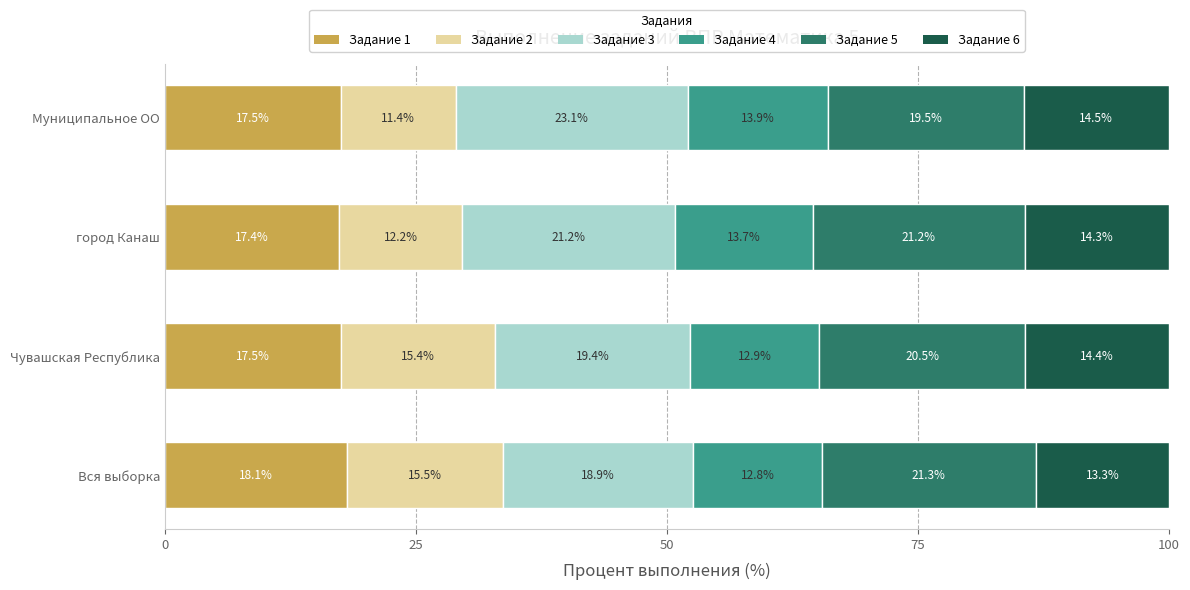

What are all the series names shown in the legend?

Задание 1, Задание 2, Задание 3, Задание 4, Задание 5, Задание 6